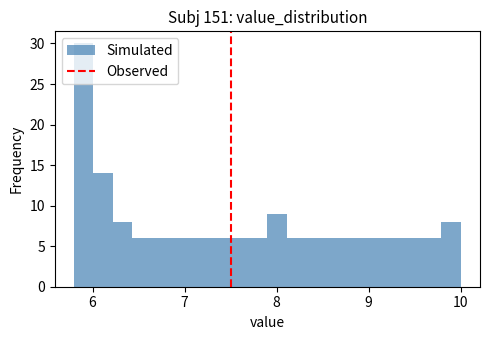

Around what value on the x-axis is the tallest bar? Give the approximate position of its centre, as read against the axis.

5.9